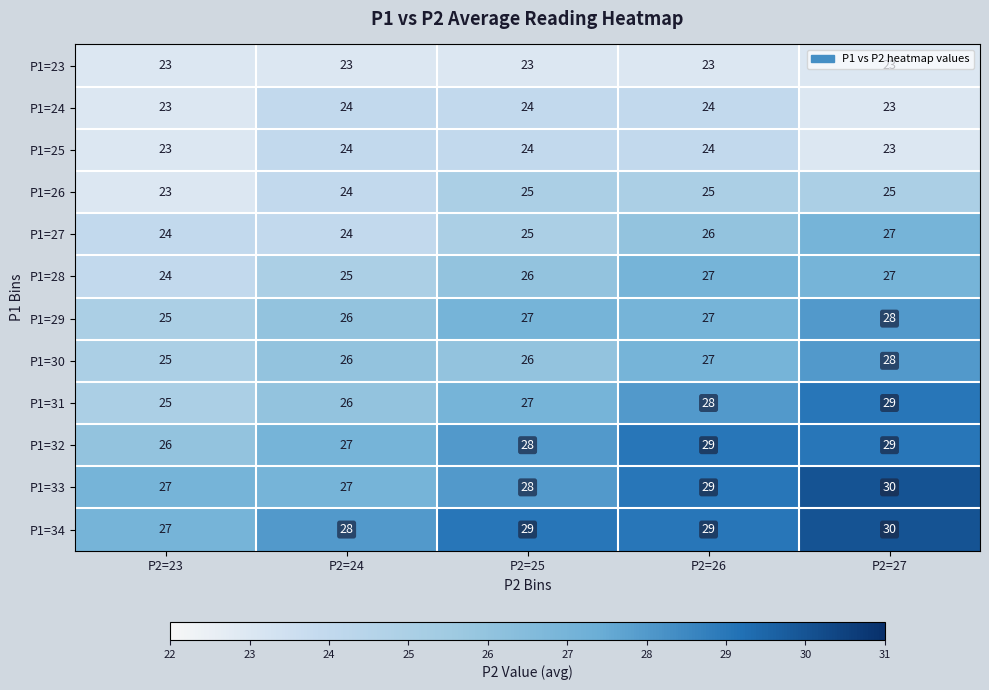

How many data points does each series have?

5